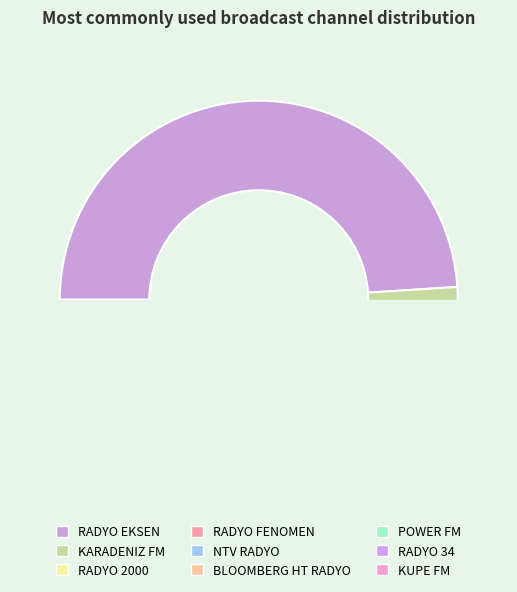

Is it true that RADYO 2000 is 17% of the pie?

False